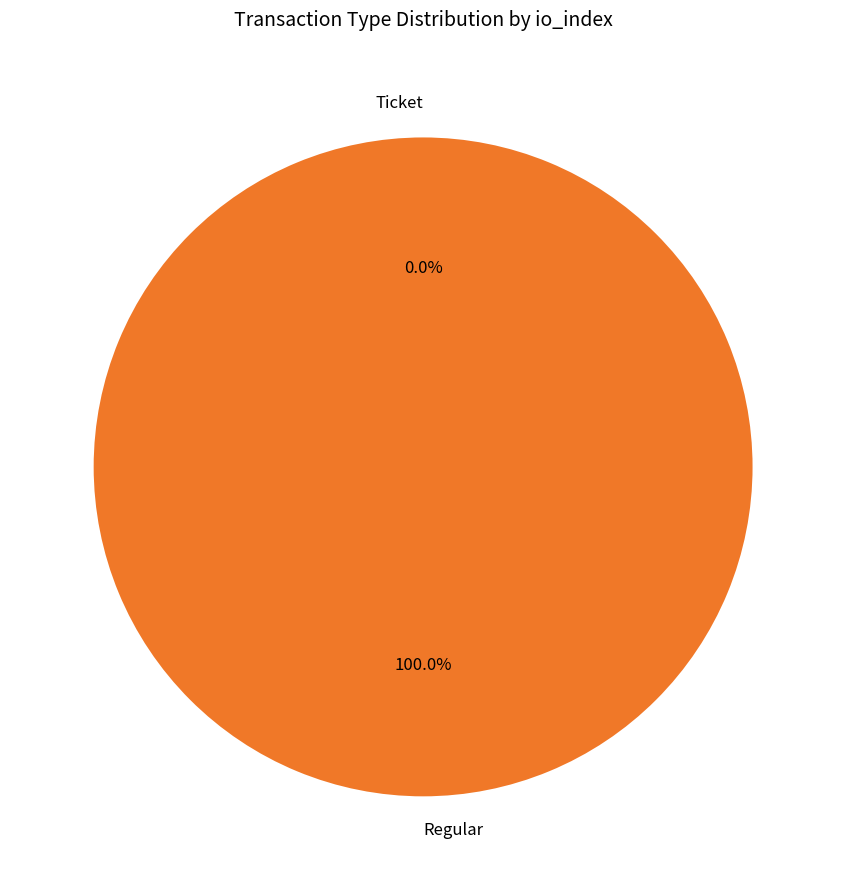

Combined, do Ticket and Regular account for over 50%?

Yes